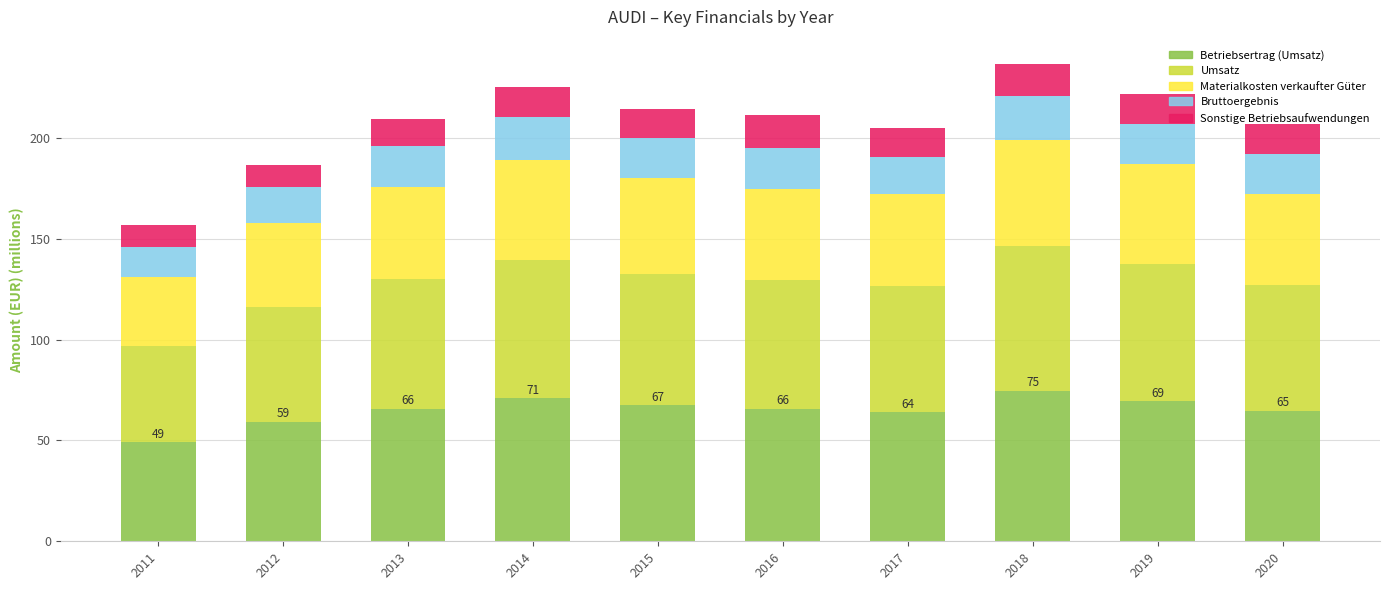

What is the total value across all series at 2011?

156.9